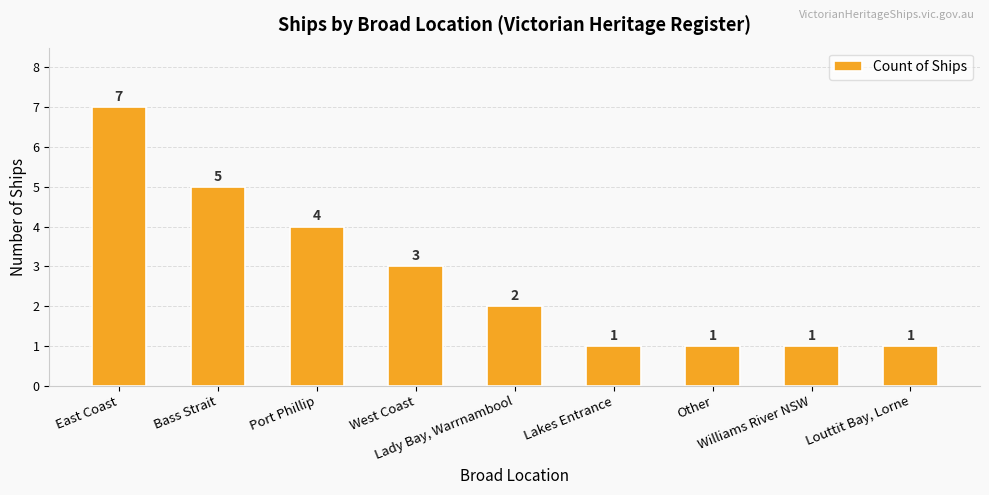

What is the value of the 1st bar from the left?

7